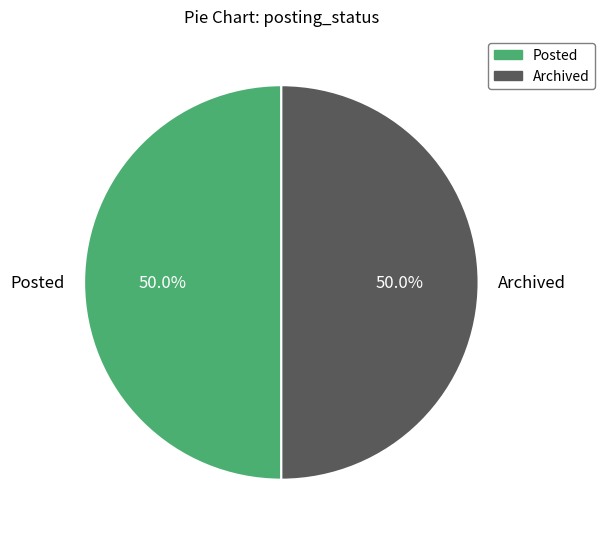

What percentage is NOT represented by Archived?

50.0%